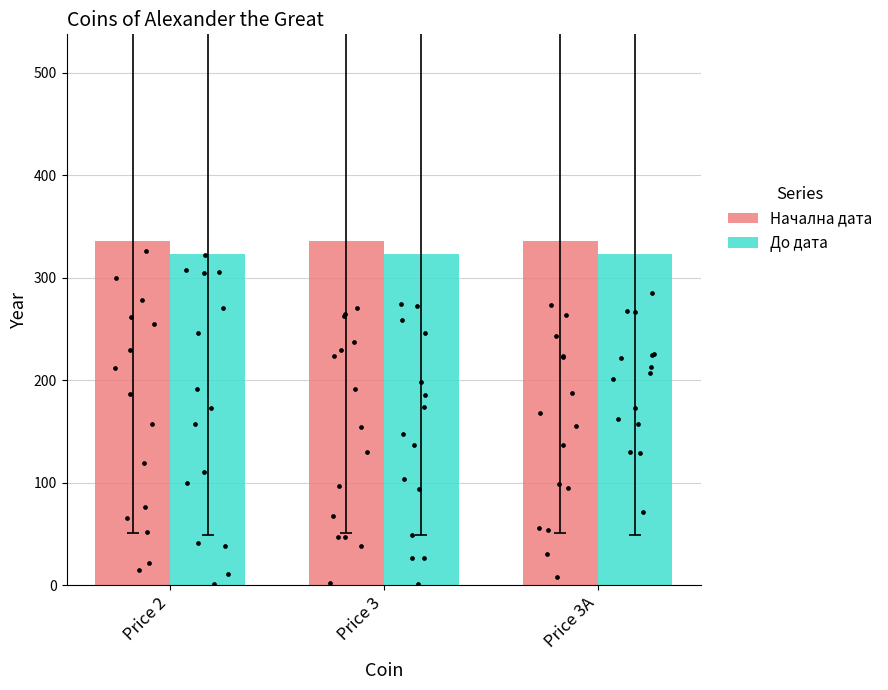

Which series has the largest total across all categories?

Начална дата